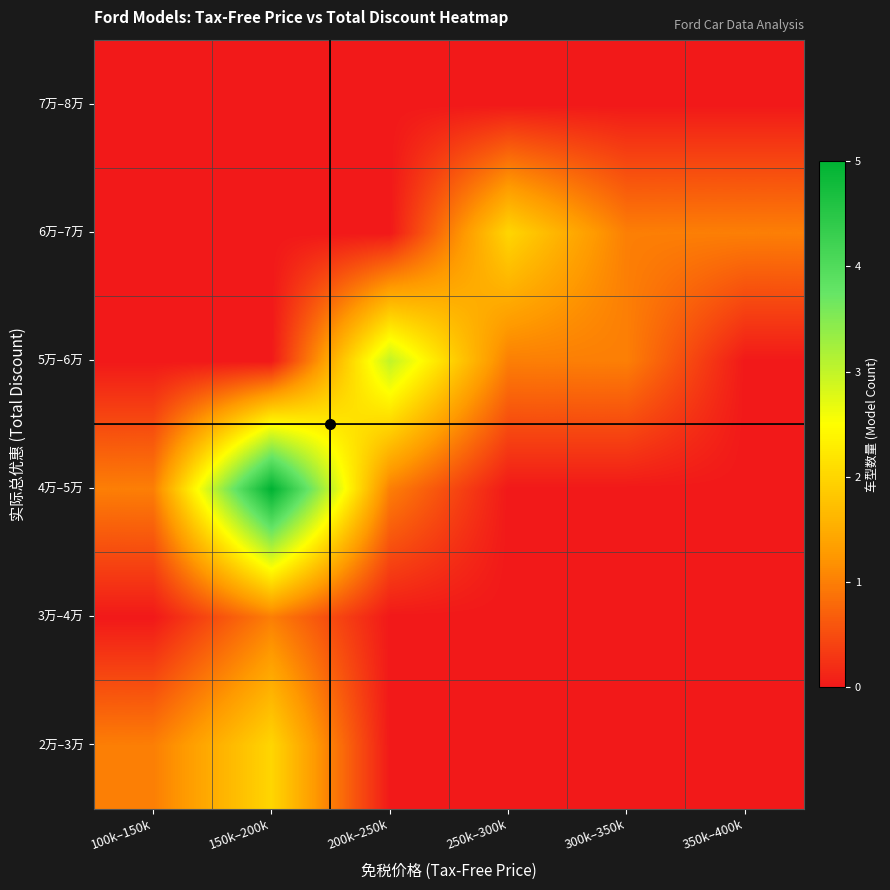

Reading left to right, list all the values displayed in this chart.

2万–3万: 100k–150k=1	150k–200k=2	200k–250k=0	250k–300k=0	300k–350k=0	350k–400k=0
3万–4万: 100k–150k=0	150k–200k=1	200k–250k=0	250k–300k=0	300k–350k=0	350k–400k=0
4万–5万: 100k–150k=1	150k–200k=5	200k–250k=1	250k–300k=0	300k–350k=0	350k–400k=0
5万–6万: 100k–150k=0	150k–200k=0	200k–250k=3	250k–300k=1	300k–350k=1	350k–400k=0
6万–7万: 100k–150k=0	150k–200k=0	200k–250k=0	250k–300k=2	300k–350k=1	350k–400k=1
7万–8万: 100k–150k=0	150k–200k=0	200k–250k=0	250k–300k=0	300k–350k=0	350k–400k=0